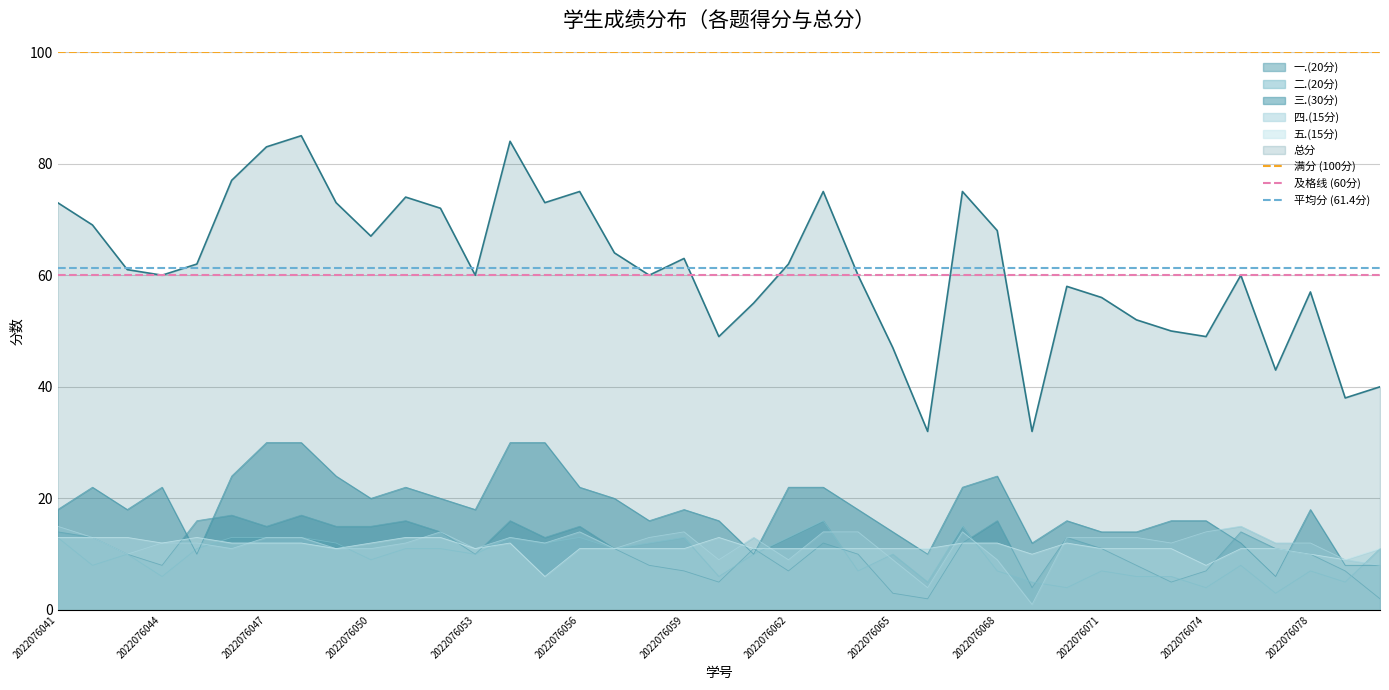

Does the chart have visible grid lines?

Yes